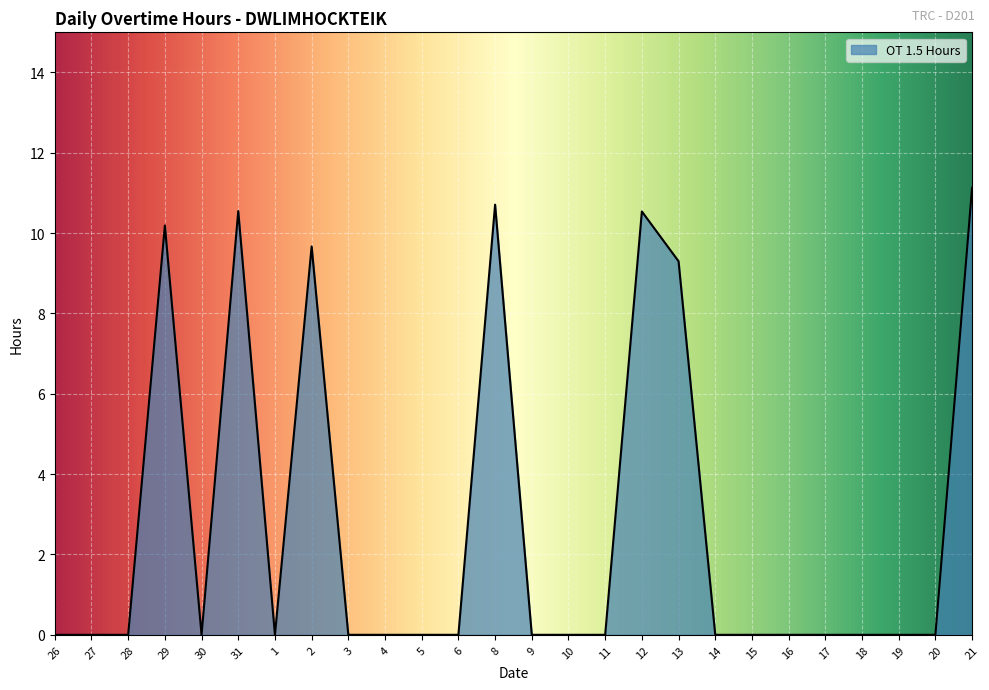

True or false: the data shows -7.7 at 9.

False